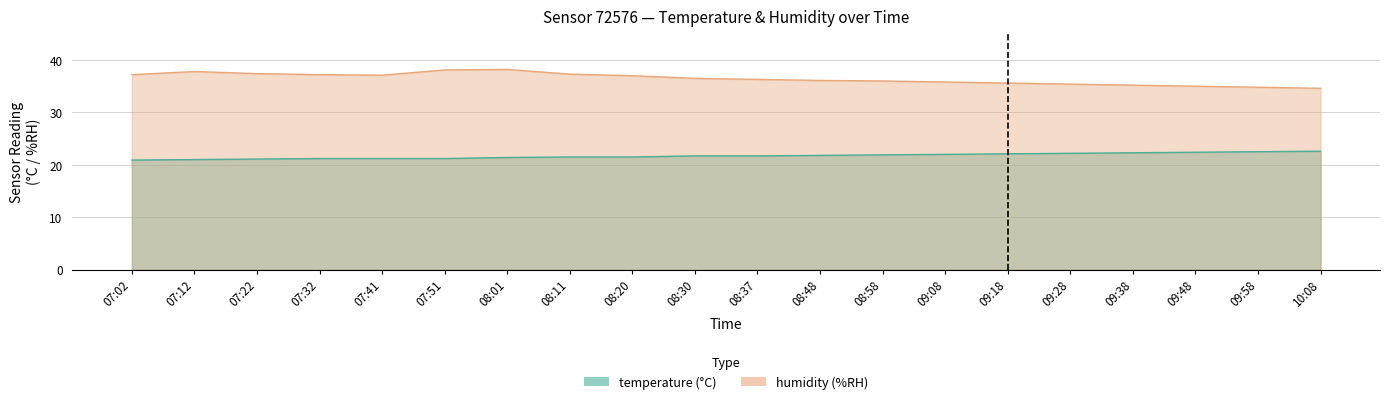

Between 08:11 and 08:48, which series saw the biggest shift?

humidity